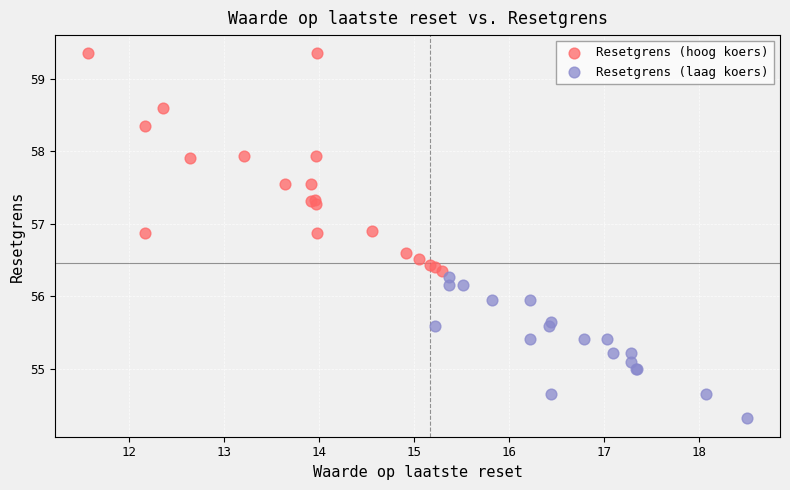

Which series reaches the minimum Y coordinate?

Resetgrens (laag koers)